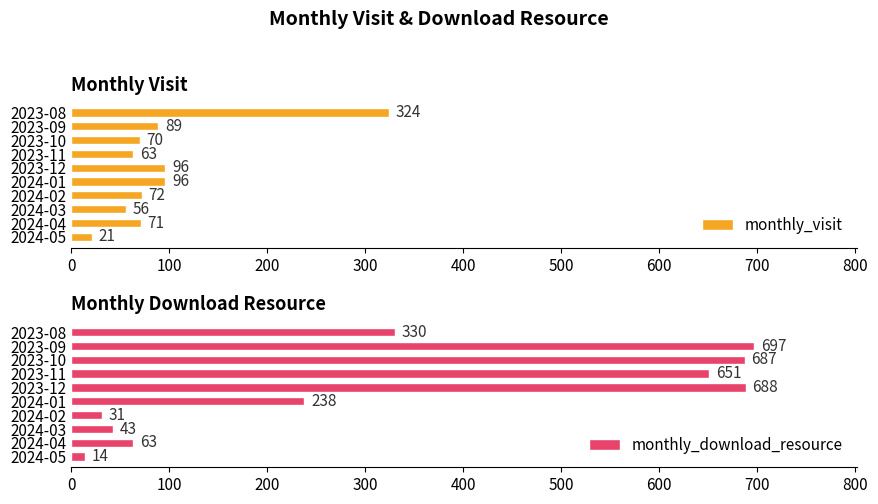

At how many categories does at least one series exceed 149?

6